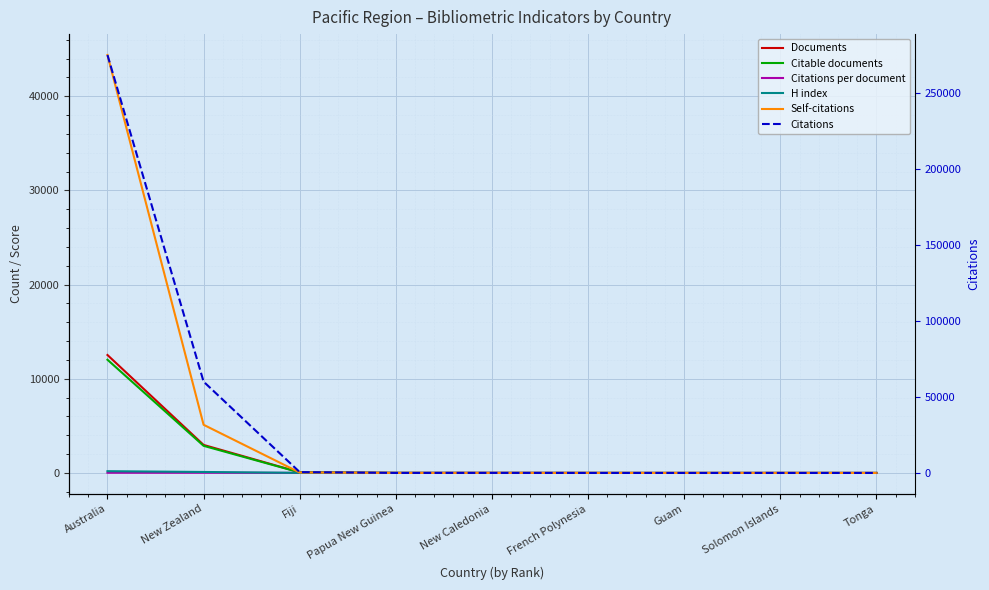

Reading left to right, extract all data points from this chart.

Documents: Australia=12528.0	New Zealand=2978.0	Fiji=72.0	Papua New Guinea=7.0	New Caledonia=4.0	French Polynesia=3.0	Guam=2.0	Solomon Islands=2.0	Tonga=1.0
Citable documents: Australia=12026.0	New Zealand=2883.0	Fiji=56.0	Papua New Guinea=7.0	New Caledonia=4.0	French Polynesia=3.0	Guam=1.0	Solomon Islands=2.0	Tonga=1.0
Citations per document: Australia=21.9	New Zealand=20.2	Fiji=7.8	Papua New Guinea=2.6	New Caledonia=9.0	French Polynesia=2.7	Guam=0.0	Solomon Islands=3.0	Tonga=0.0
H index: Australia=189.0	New Zealand=106.0	Fiji=11.0	Papua New Guinea=2.0	New Caledonia=3.0	French Polynesia=2.0	Guam=0.0	Solomon Islands=1.0	Tonga=0.0
Self-citations: Australia=44388.0	New Zealand=5117.0	Fiji=43.0	Papua New Guinea=0.0	New Caledonia=2.0	French Polynesia=1.0	Guam=0.0	Solomon Islands=0.0	Tonga=0.0
Citations: Australia=274877.0	New Zealand=60056.0	Fiji=565.0	Papua New Guinea=18.0	New Caledonia=36.0	French Polynesia=8.0	Guam=0.0	Solomon Islands=6.0	Tonga=0.0